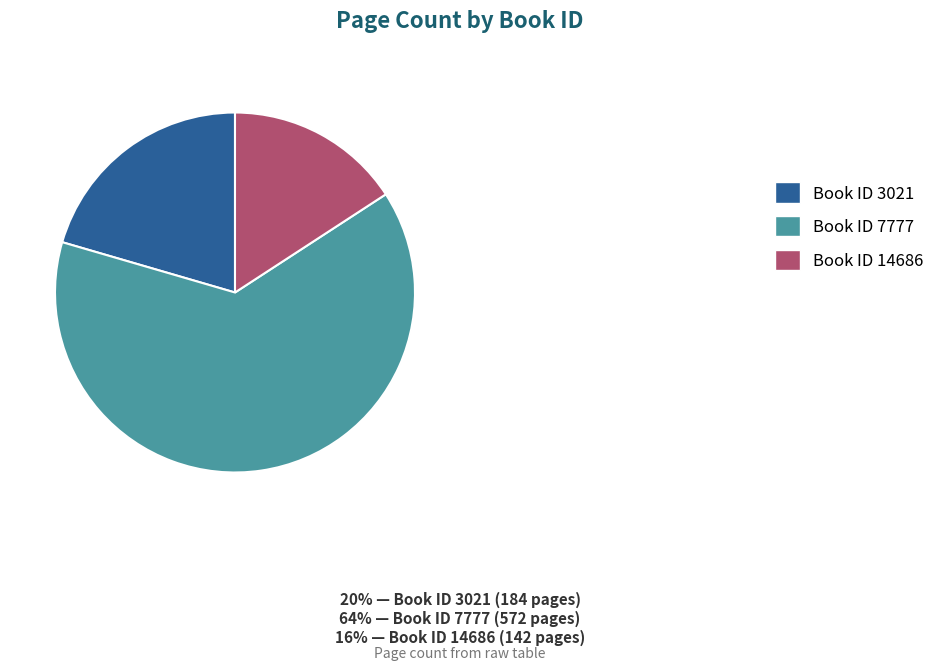

Approximately how many times larger is the value at Book ID 3021 compared to Book ID 7777?

0.3